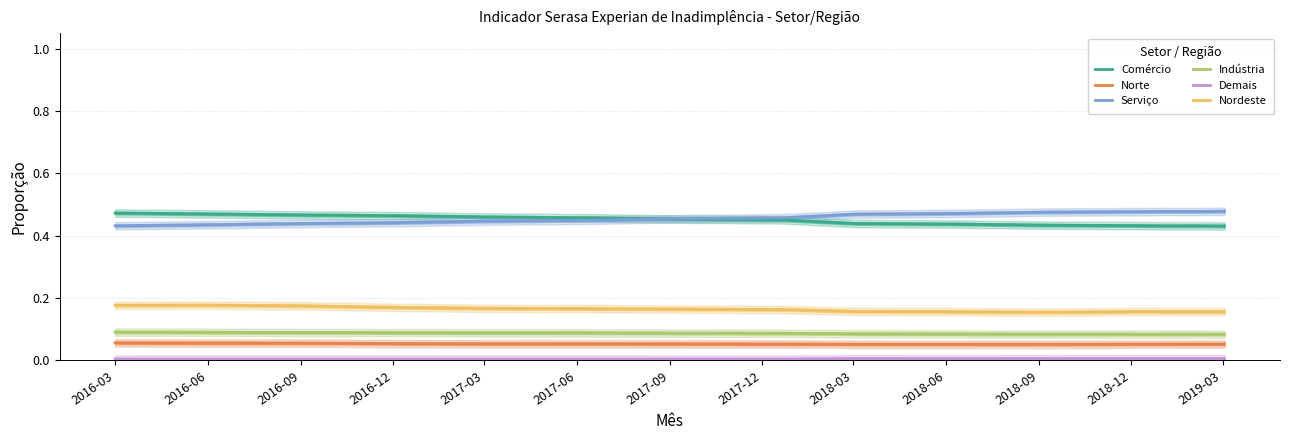

True or false: Serviço and Norte cross at least once.

False